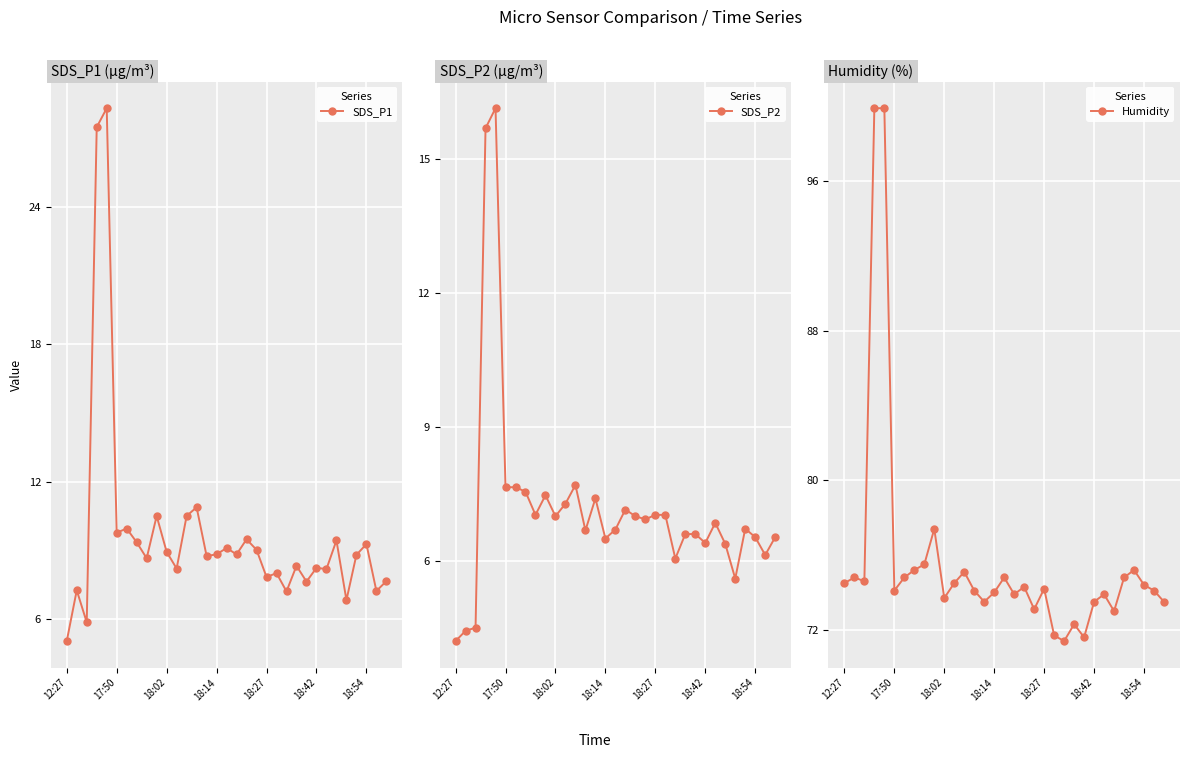

Rank the series at 11 from highest to lowest value.

Humidity, SDS_P1, SDS_P2